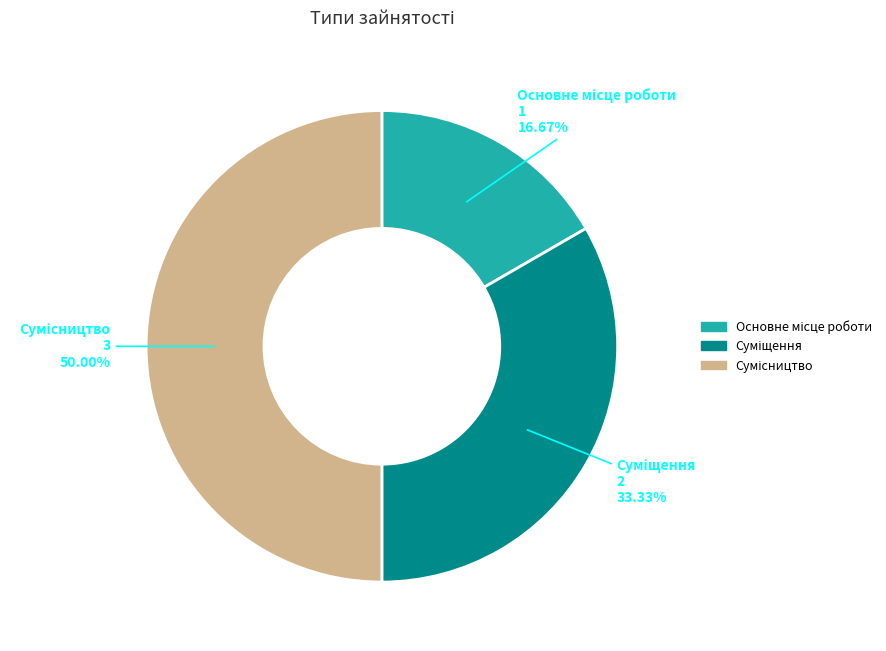

Approximately how many times larger is the value at Суміщення compared to Сумісництво?

0.7